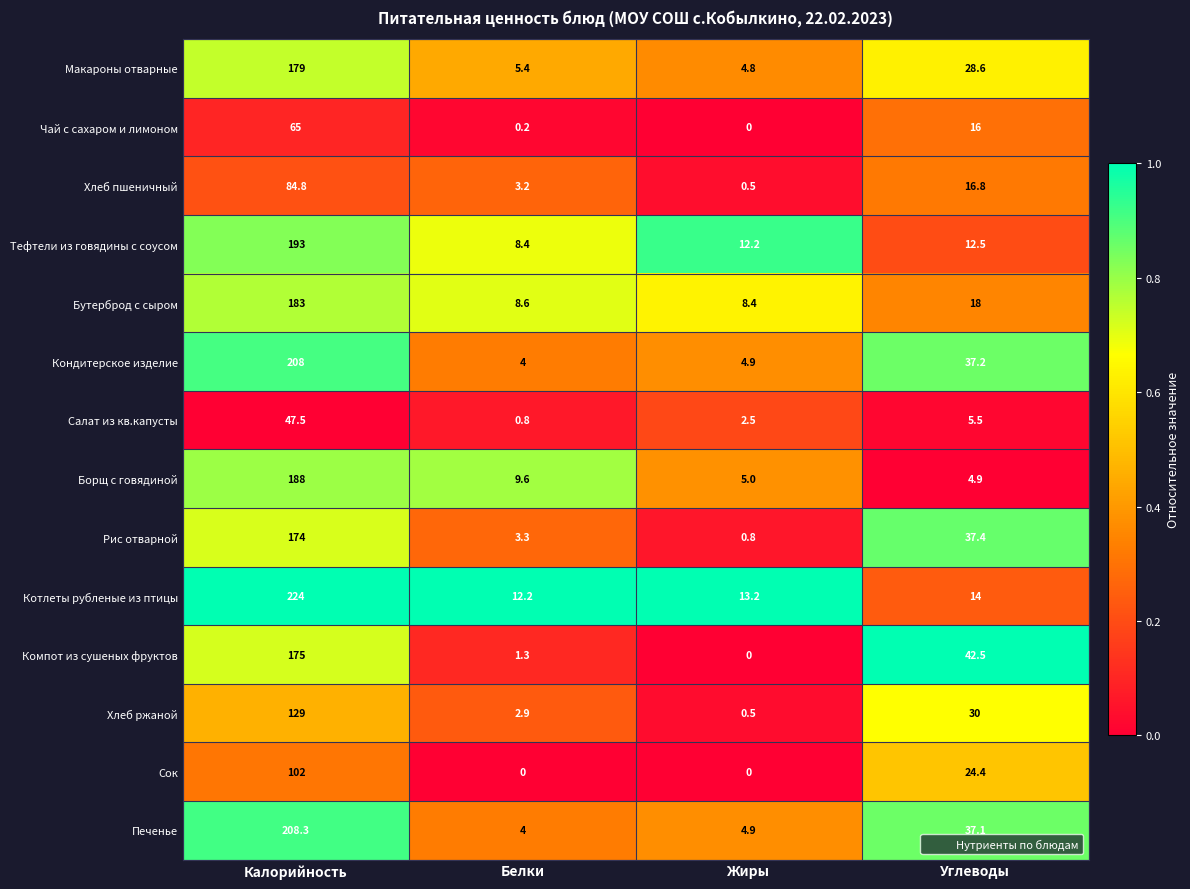

Where does the Кондитерское изделие series first go above 37?

Калорийность